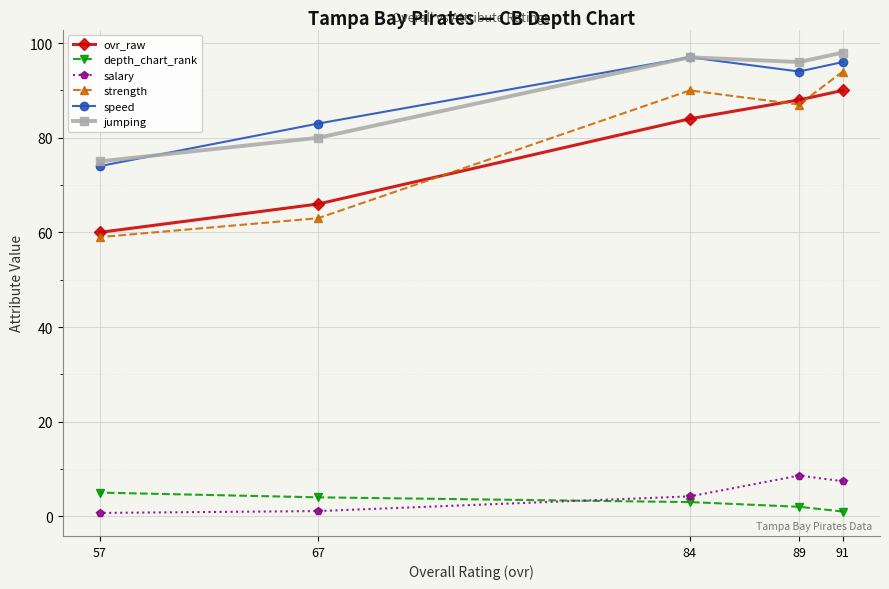

Reading left to right, list all the values displayed in this chart.

ovr_raw: 91=90.0	89=88.0	84=84.0	67=66.0	57=60.0
depth_chart_rank: 91=1.0	89=2.0	84=3.0	67=4.0	57=5.0
salary: 91=7.4	89=8.6	84=4.2	67=1.1	57=0.7
strength: 91=94.0	89=87.0	84=90.0	67=63.0	57=59.0
speed: 91=96.0	89=94.0	84=97.0	67=83.0	57=74.0
jumping: 91=98.0	89=96.0	84=97.0	67=80.0	57=75.0